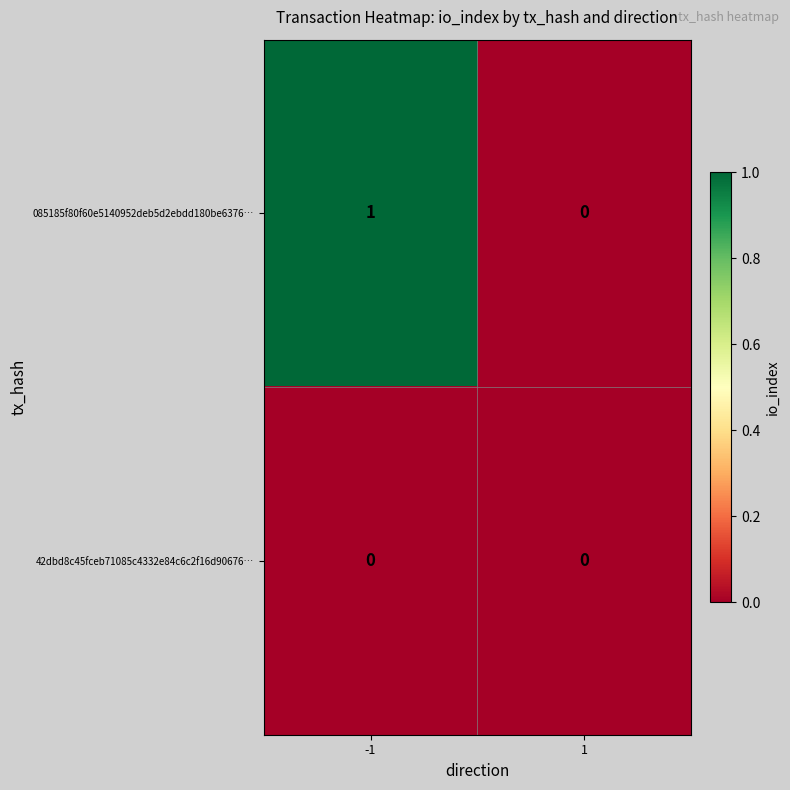

True or false: 42dbd8c45fceb71085c4332e84c6c2f16d90676… has a value of 0 at 1.

True